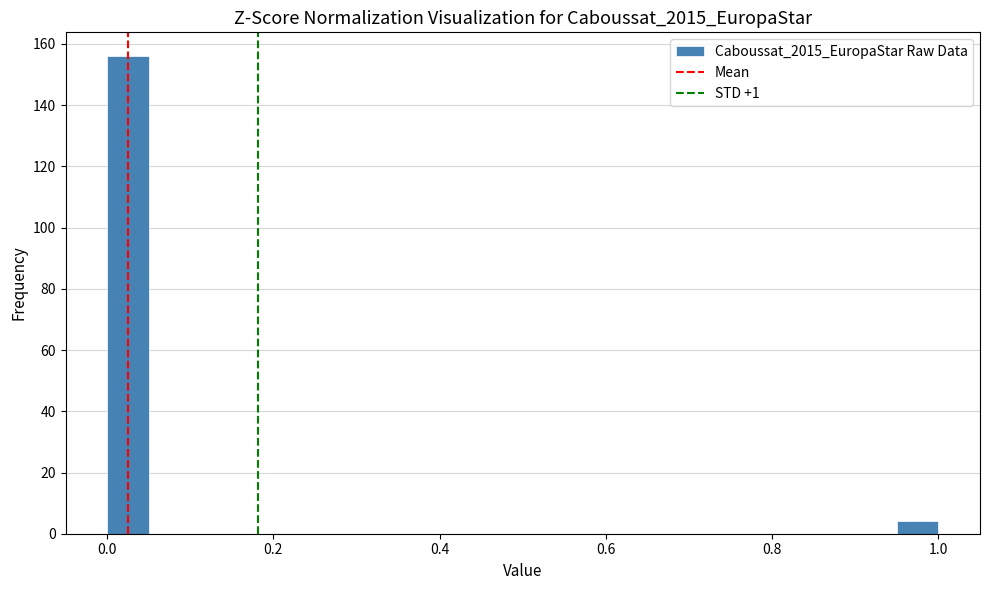

Read against the x-axis, roughly where is the centre of the tallest bar?

0.02